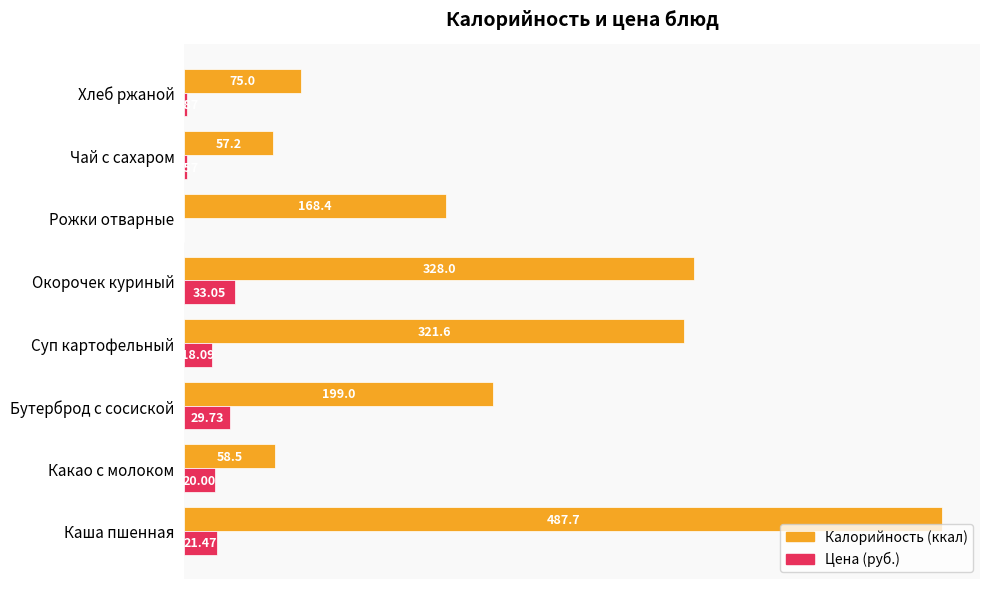

Is the value of Калорийность (ккал) at Суп картофельный greater than the value of Цена (руб.) at Каша пшенная?

Yes